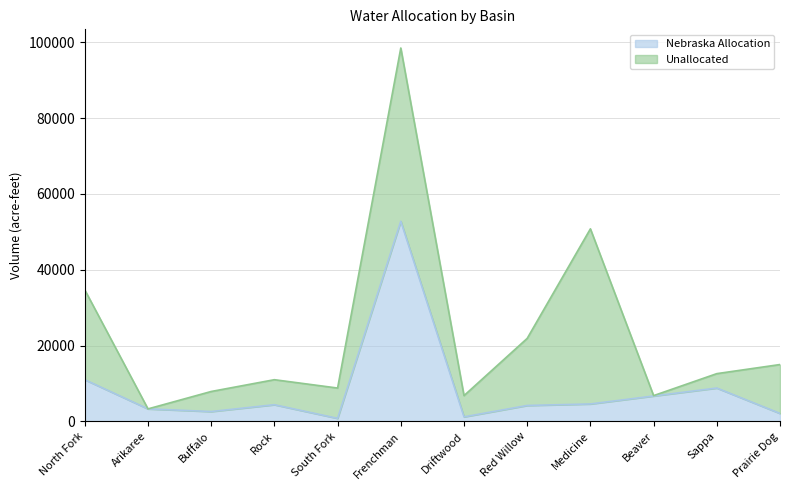

Where is the first local maximum?

Rock